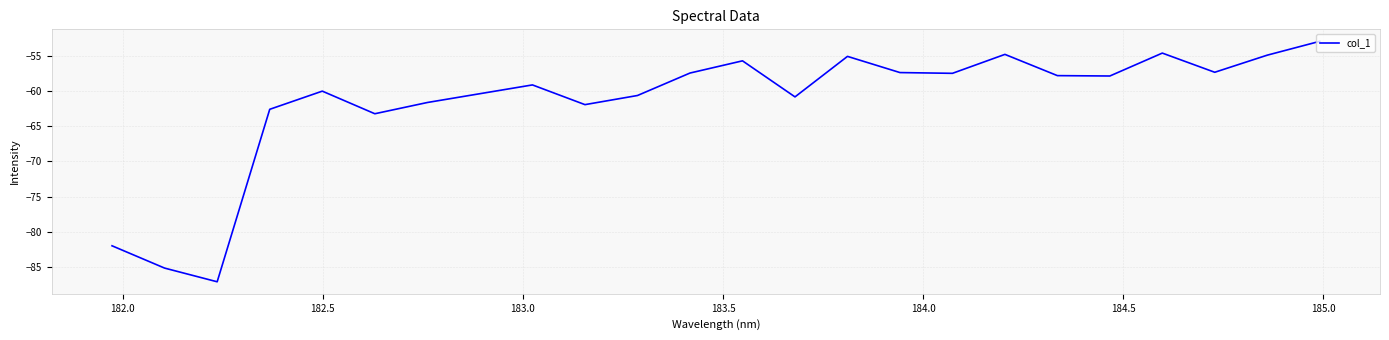

What is the minimum value shown in the chart?

-87.1